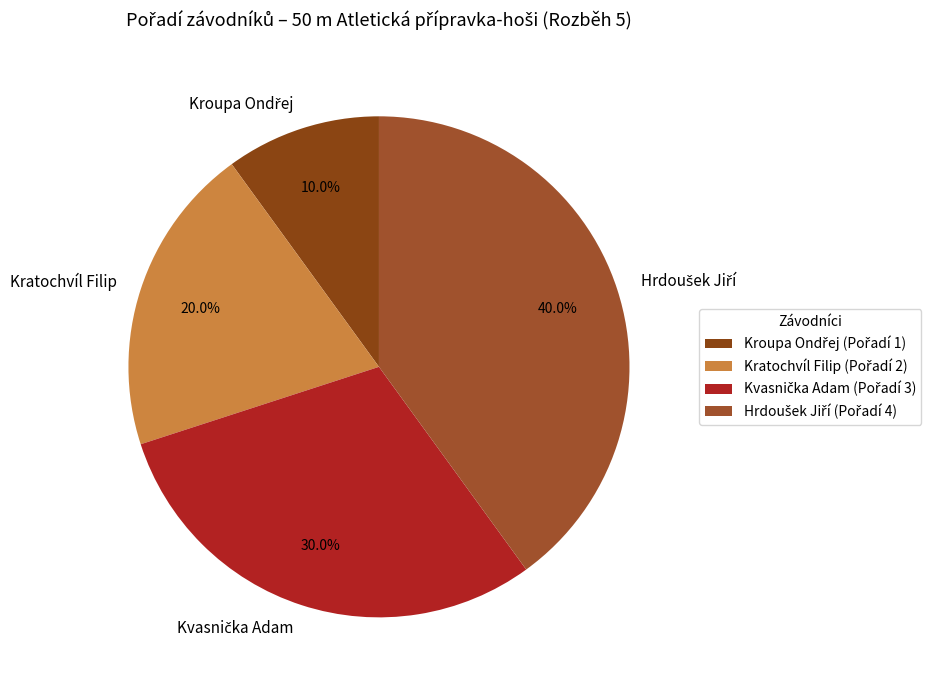

Count the number of slices in the pie.

4